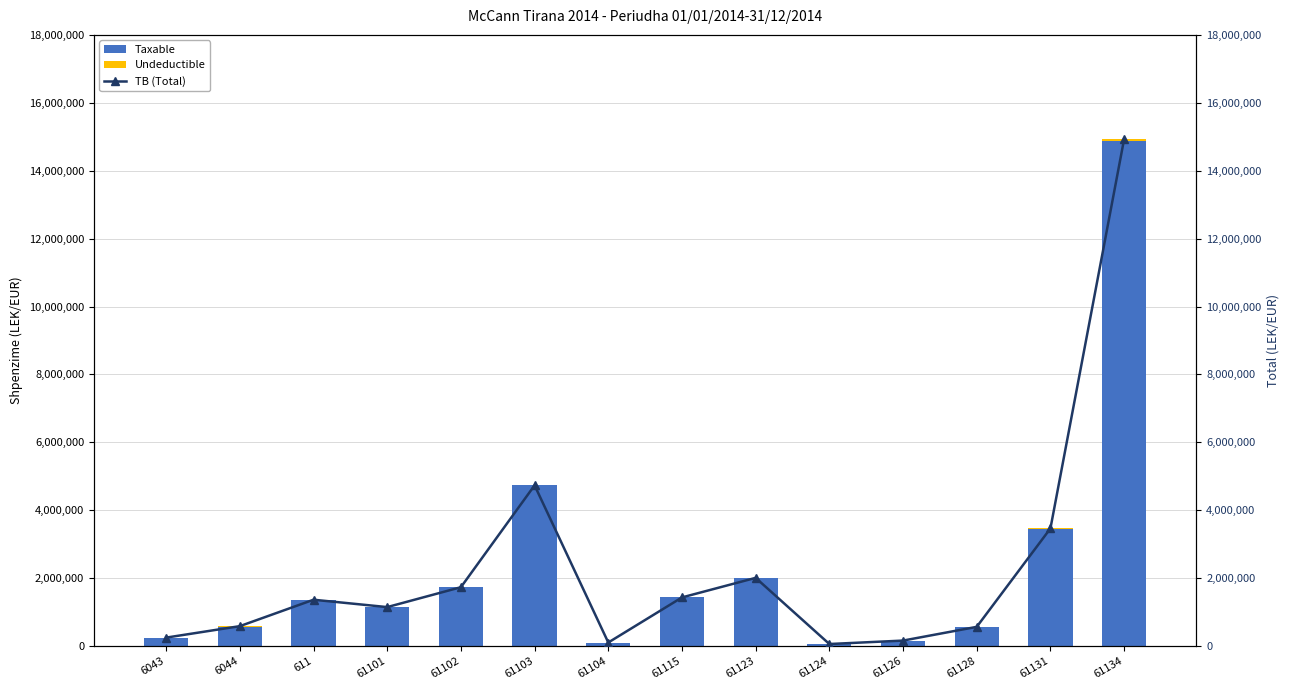

Does the chart contain stacked bars?

No